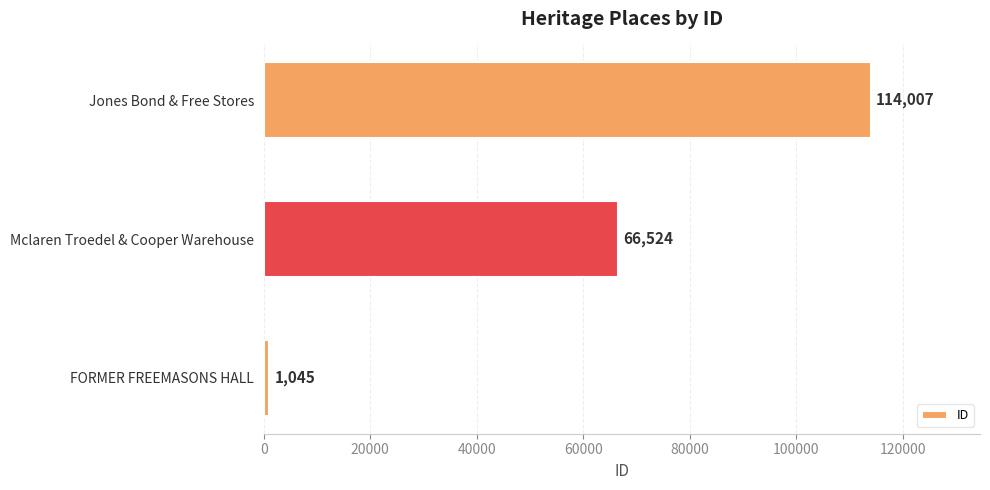

List the labels in order of value, largest first.

Jones Bond & Free Stores, Mclaren Troedel & Cooper Warehouse, FORMER FREEMASONS HALL